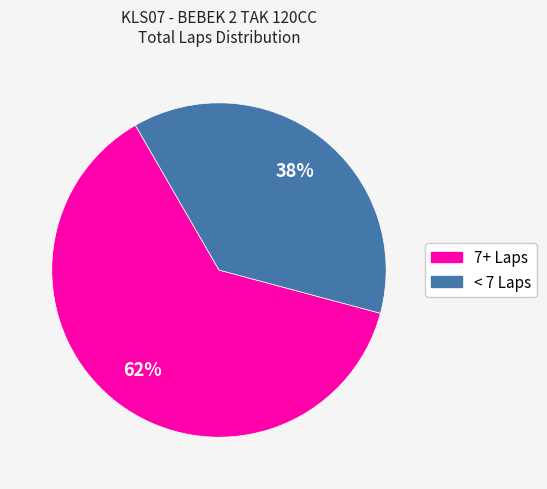

Is there a majority slice in this chart?

Yes